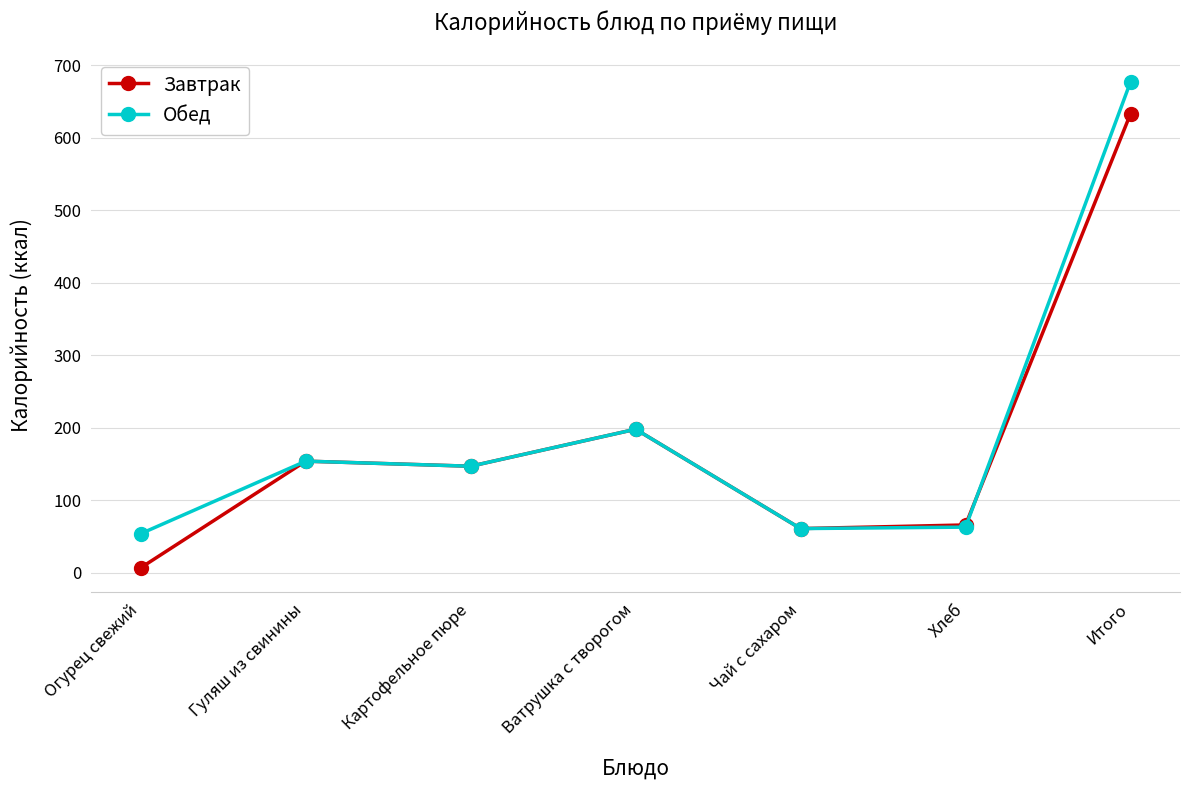

What position from the left is Чай с сахаром?

5